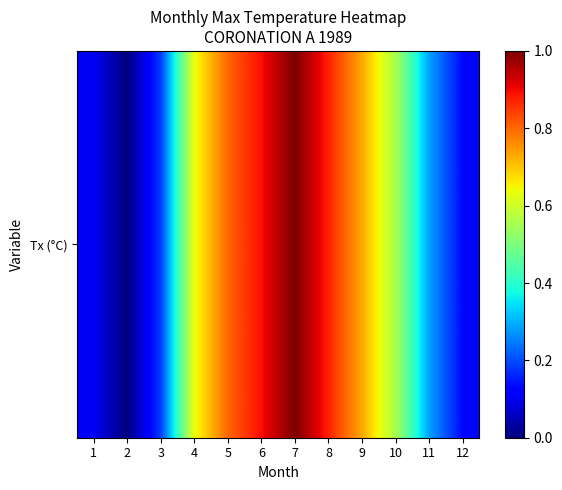

What is the change in value from 6 to 11?

-0.6